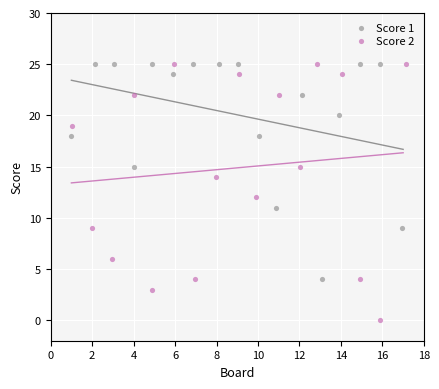

Which series reaches the minimum Y coordinate?

Score 2